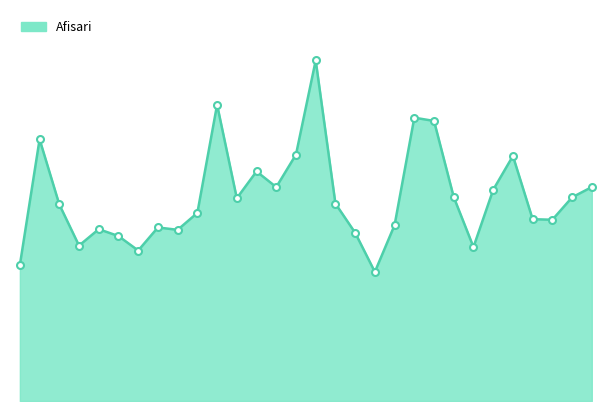

How many lines are shown in the chart?

1